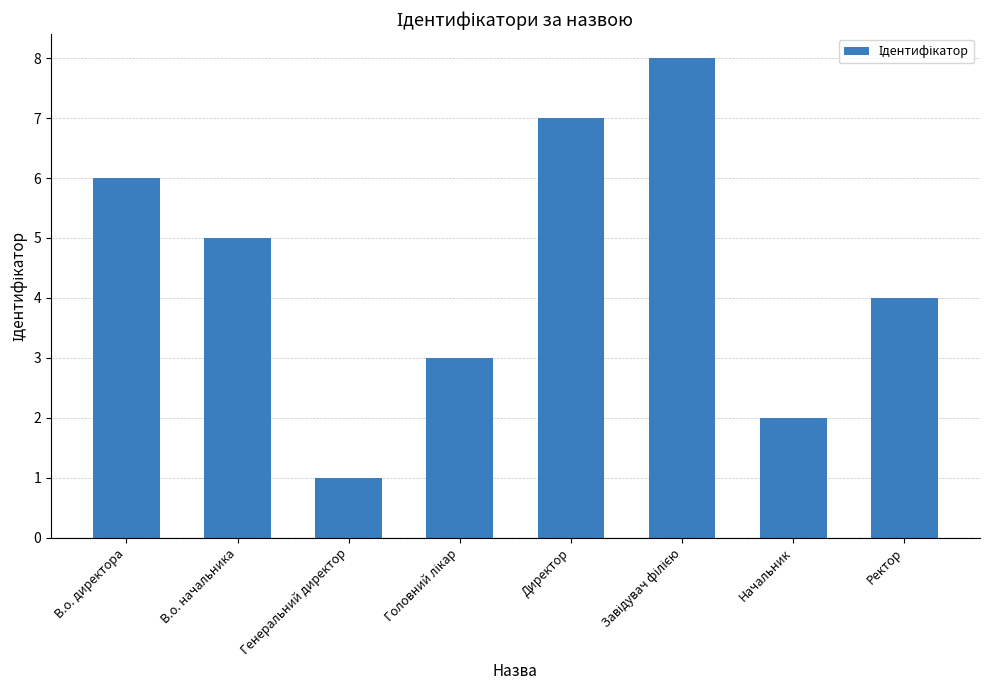

Reading right to left, transcribe all the data shown in this chart.

4	2	8	7	3	1	5	6